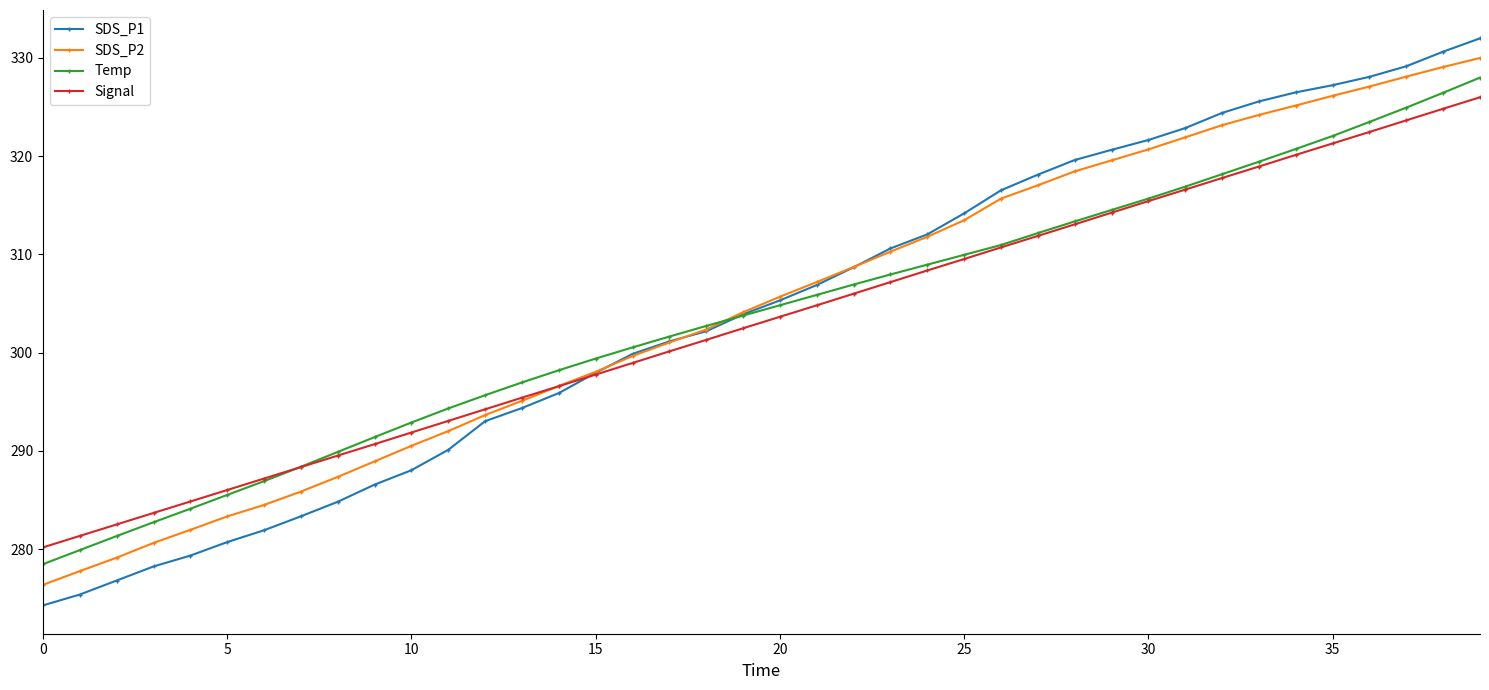

Which series has the largest range (max minus min)?

SDS_P1